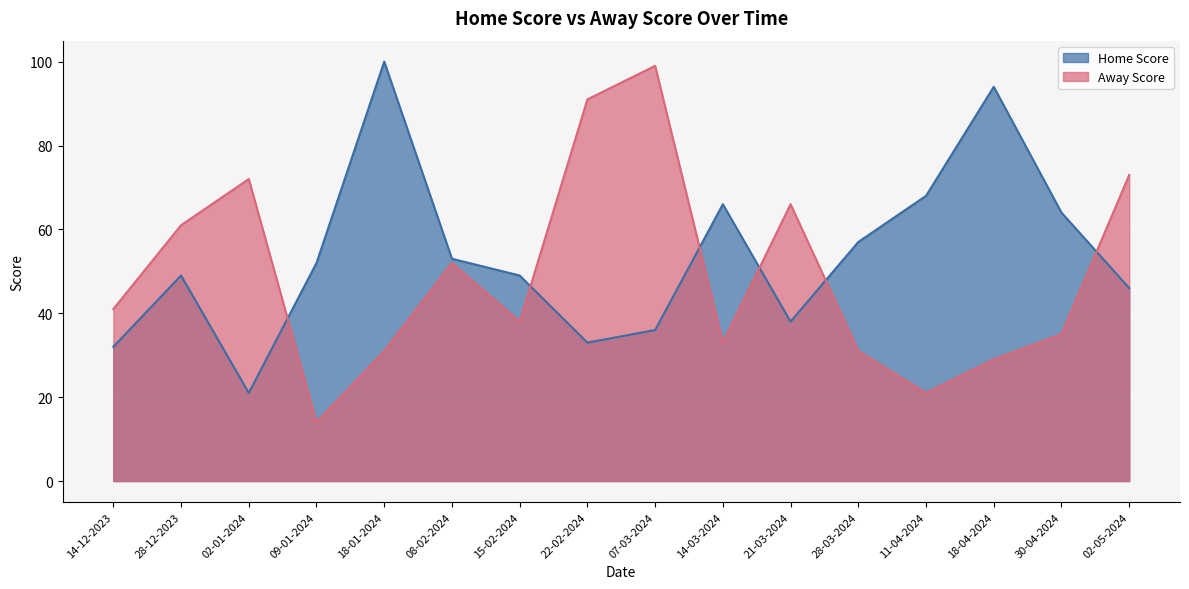

What is the difference between the Away Score values at 18-04-2024 and 07-03-2024?

70